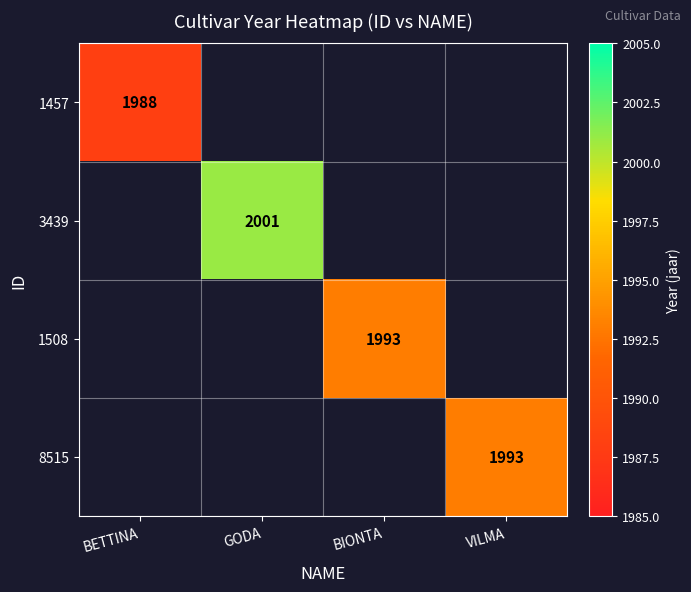

The 3439 series shows 604 at GODA. True or false?

False